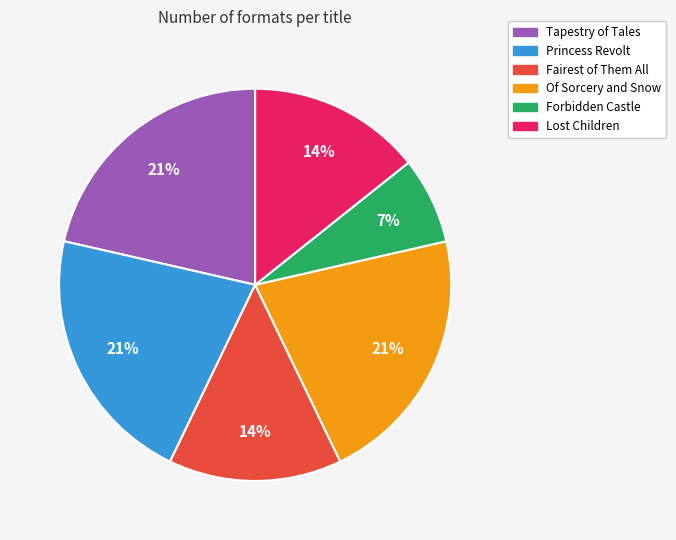

Combined, do Forbidden Castle and Tapestry of Tales account for over 50%?

No